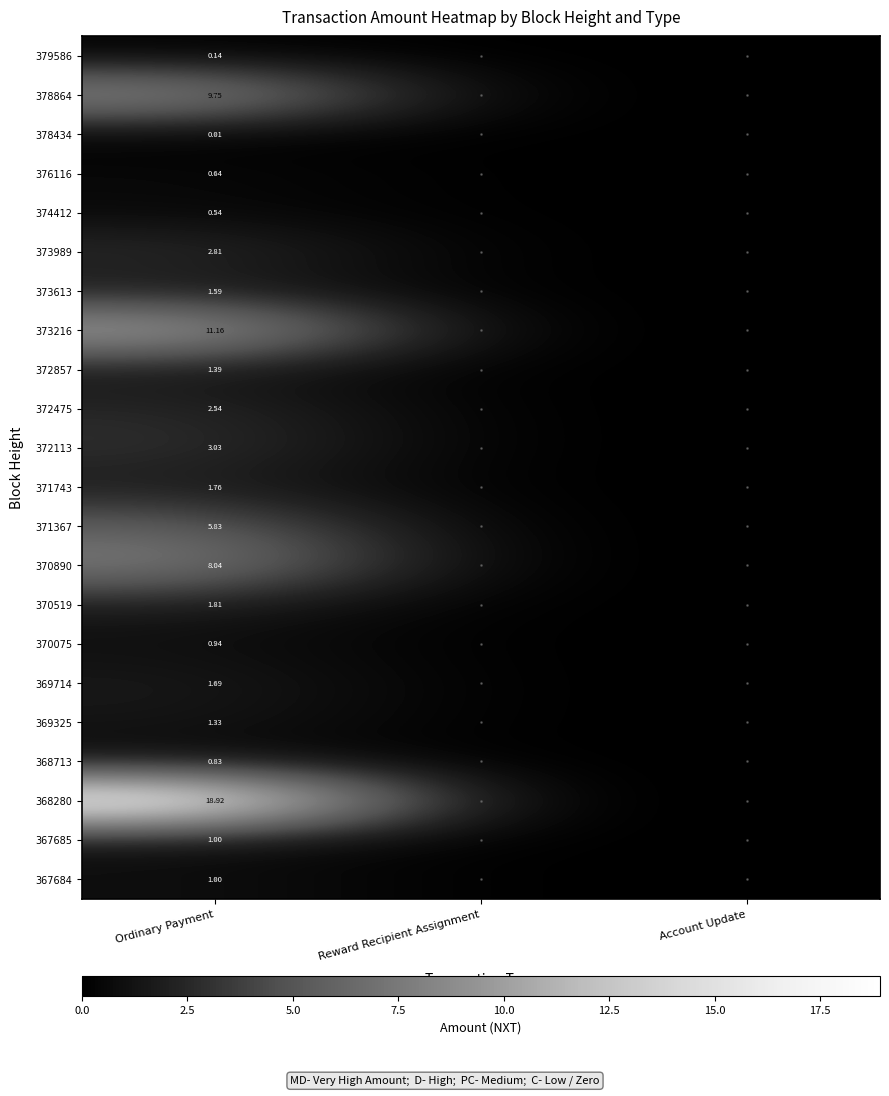

How many categories are shown in the chart?

3